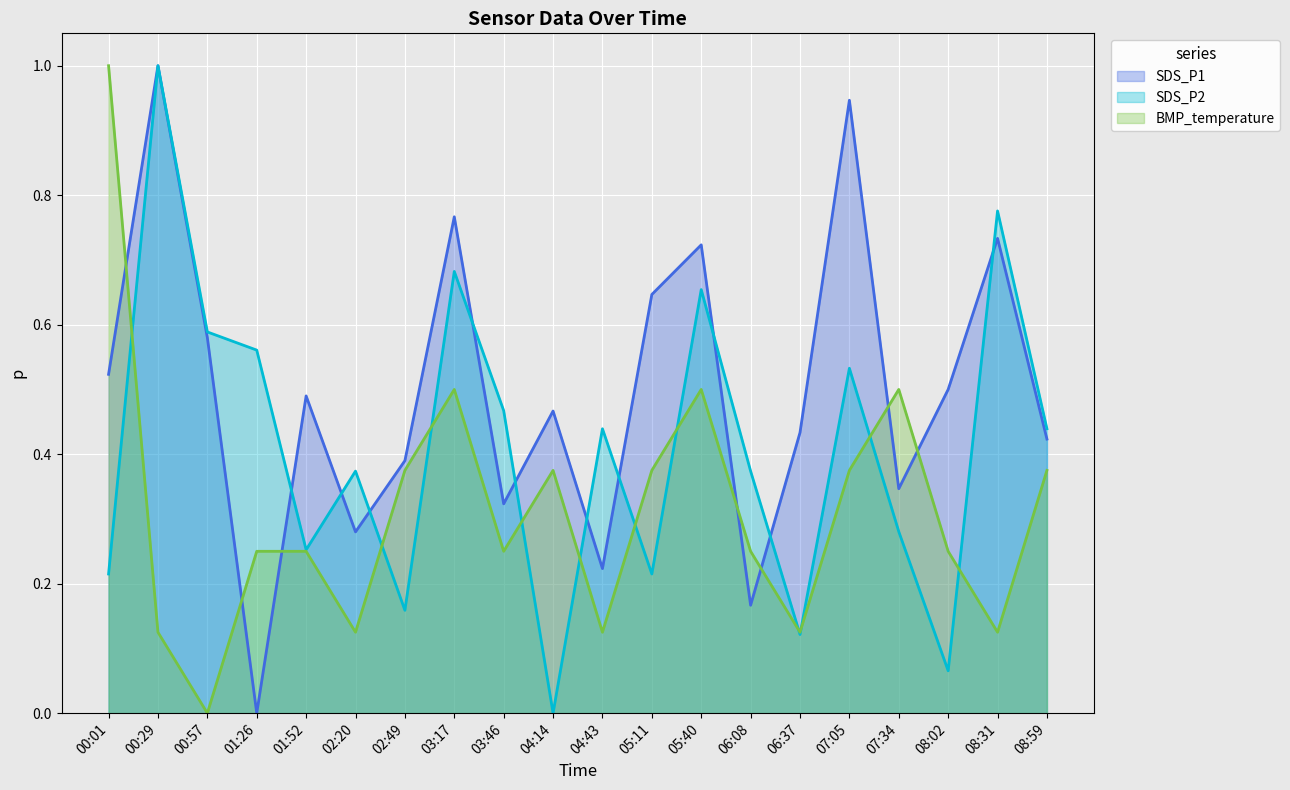

Reading left to right, list all the values displayed in this chart.

SDS_P1: 00:01=0.5	00:29=1.0	00:57=0.6	01:26=0.0	01:52=0.5	02:20=0.3	02:49=0.4	03:17=0.8	03:46=0.3	04:14=0.5	04:43=0.2	05:11=0.6	05:40=0.7	06:08=0.2	06:37=0.4	07:05=0.9	07:34=0.3	08:02=0.5	08:31=0.7	08:59=0.4
SDS_P2: 00:01=0.2	00:29=1.0	00:57=0.6	01:26=0.6	01:52=0.3	02:20=0.4	02:49=0.2	03:17=0.7	03:46=0.5	04:14=0.0	04:43=0.4	05:11=0.2	05:40=0.7	06:08=0.4	06:37=0.1	07:05=0.5	07:34=0.3	08:02=0.1	08:31=0.8	08:59=0.4
BMP_temperature: 00:01=1.0	00:29=0.1	00:57=0.0	01:26=0.2	01:52=0.2	02:20=0.1	02:49=0.4	03:17=0.5	03:46=0.2	04:14=0.4	04:43=0.1	05:11=0.4	05:40=0.5	06:08=0.2	06:37=0.1	07:05=0.4	07:34=0.5	08:02=0.2	08:31=0.1	08:59=0.4